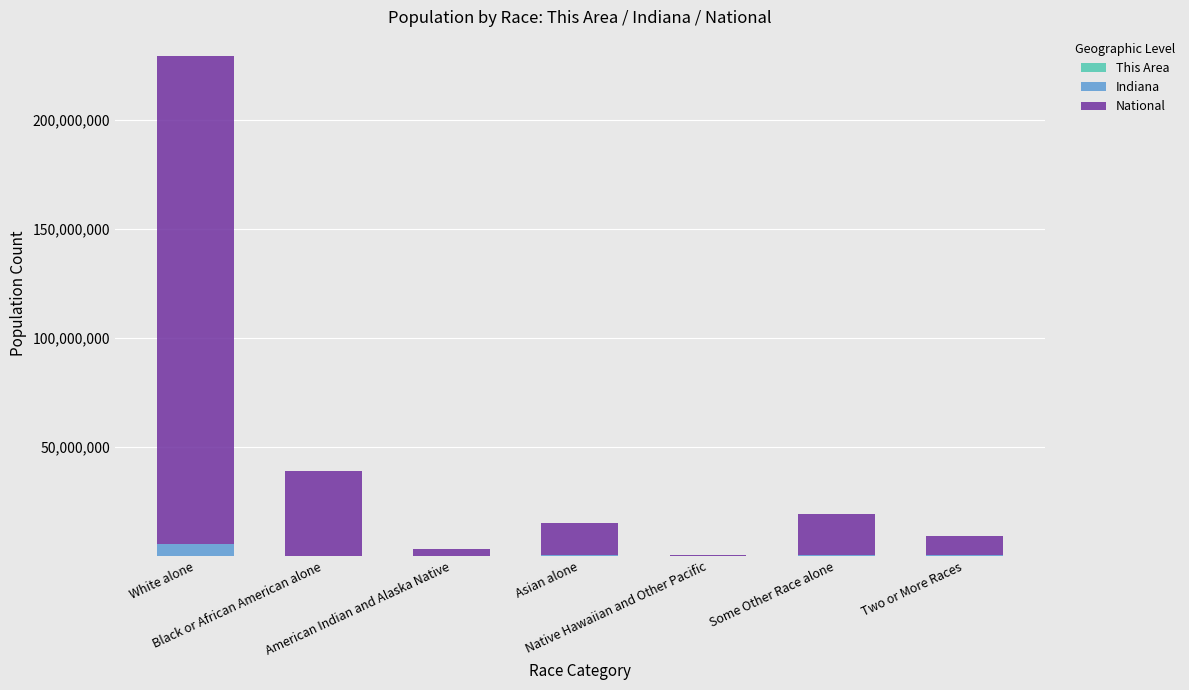

How many data points does each series have?

7